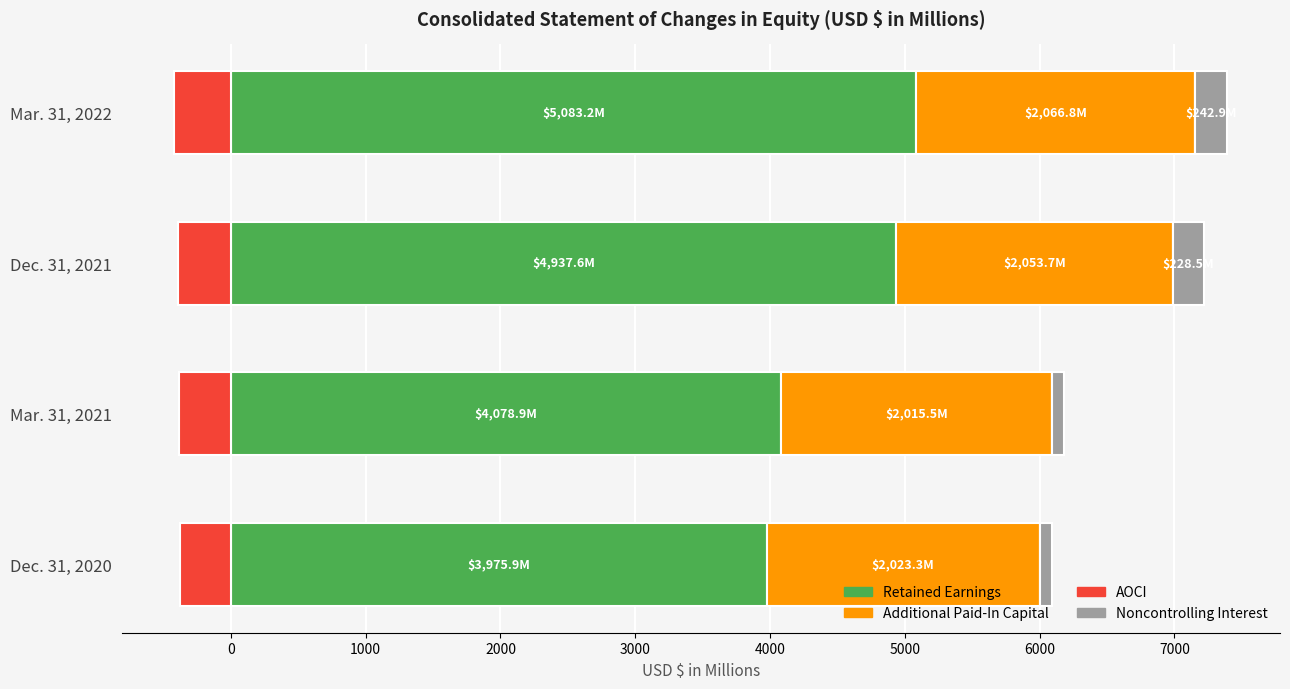

How many groups of bars are there?

4